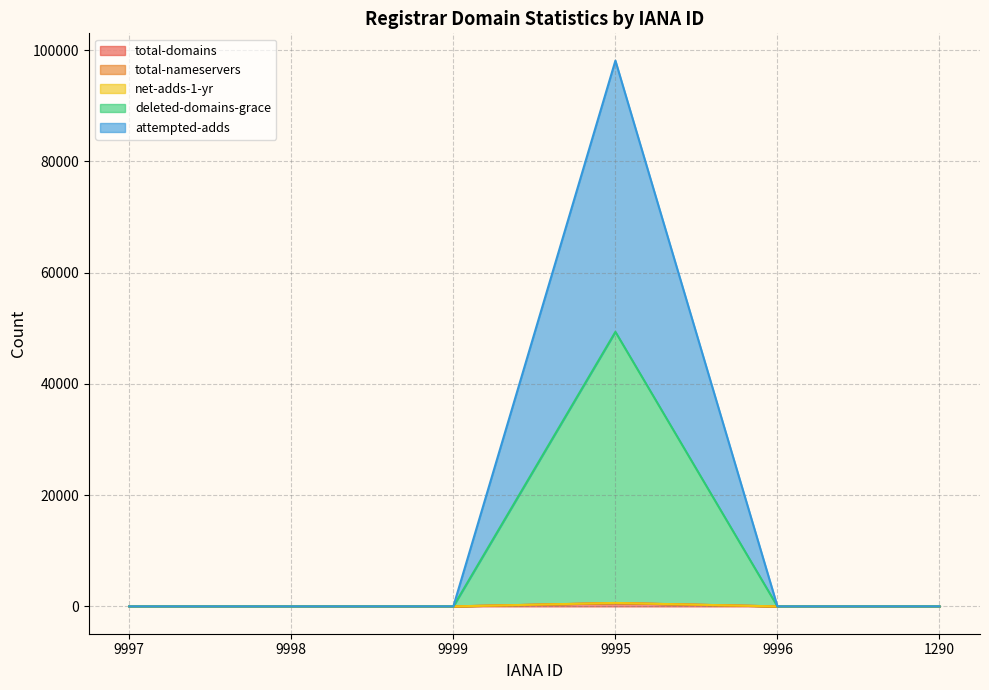

Rank the categories by deleted-domains-grace value from lowest to highest.

9998, 9997, 9996, 1290, 9999, 9995